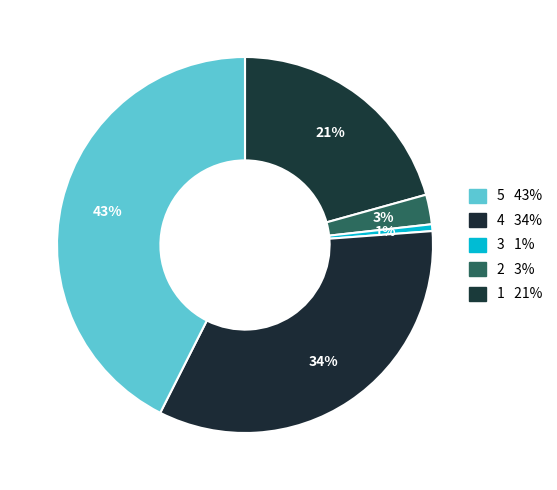

How many slices are in this pie chart?

5